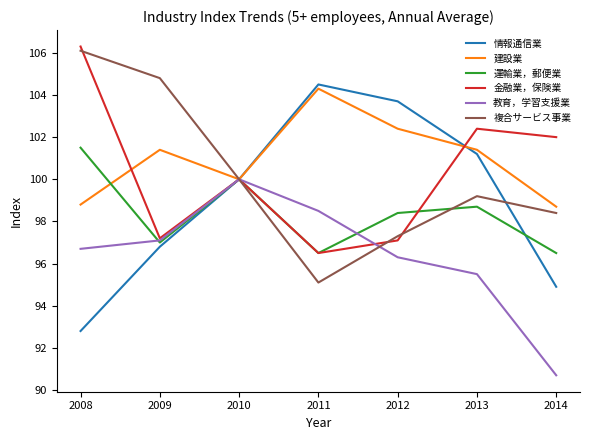

What are all the series names shown in the legend?

情報通信業, 建設業, 運輸業，郵便業, 金融業，保険業, 教育，学習支援業, 複合サービス事業